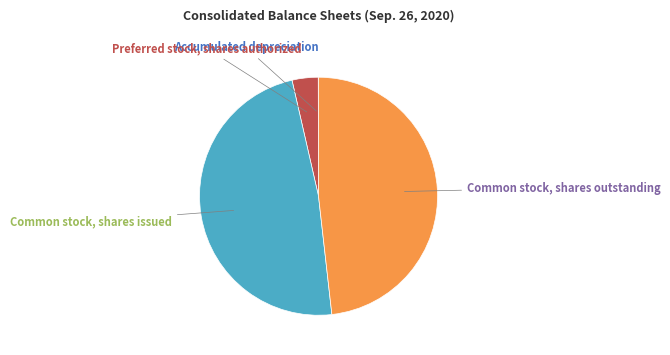

The Preferred stock, shares authorized slice represents 4% of the pie. True or false?

True